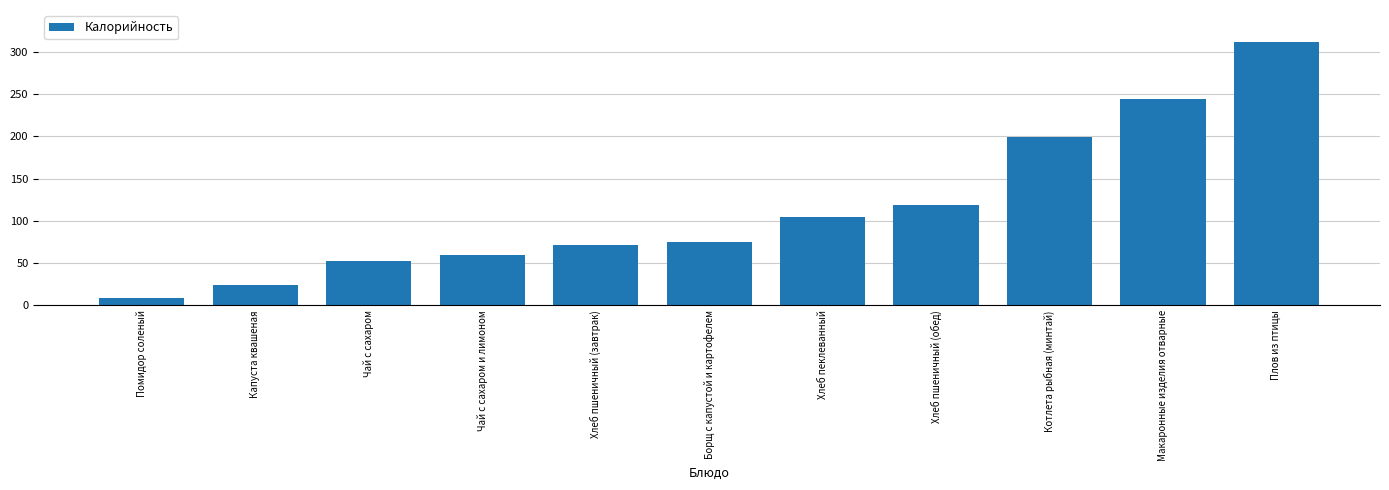

What is the label of the 9th bar from the left?

Котлета рыбная (минтай)